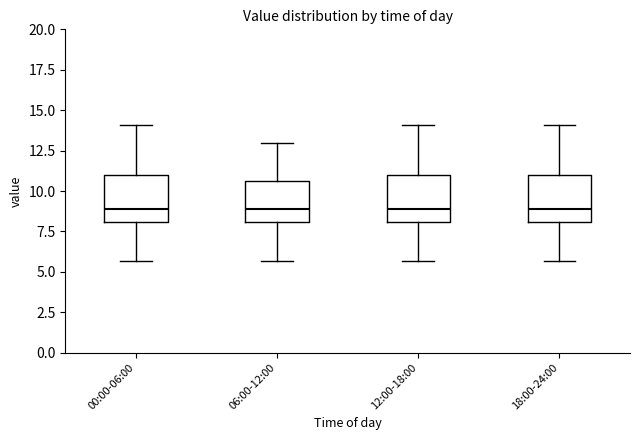

Reading left to right, read every box against the y-axis: the position of its median line, the range the box covers, and the ends of its whiskers. The values are not printed on the chart, so give them approximately, as read against the axis.

00:00-06:00: median 9.0, box 8.0 to 11.0, whiskers 5.5 to 14.0
06:00-12:00: median 9.0, box 8.0 to 10.5, whiskers 5.5 to 13.0
12:00-18:00: median 9.0, box 8.0 to 11.0, whiskers 5.5 to 14.0
18:00-24:00: median 9.0, box 8.0 to 11.0, whiskers 5.5 to 14.0